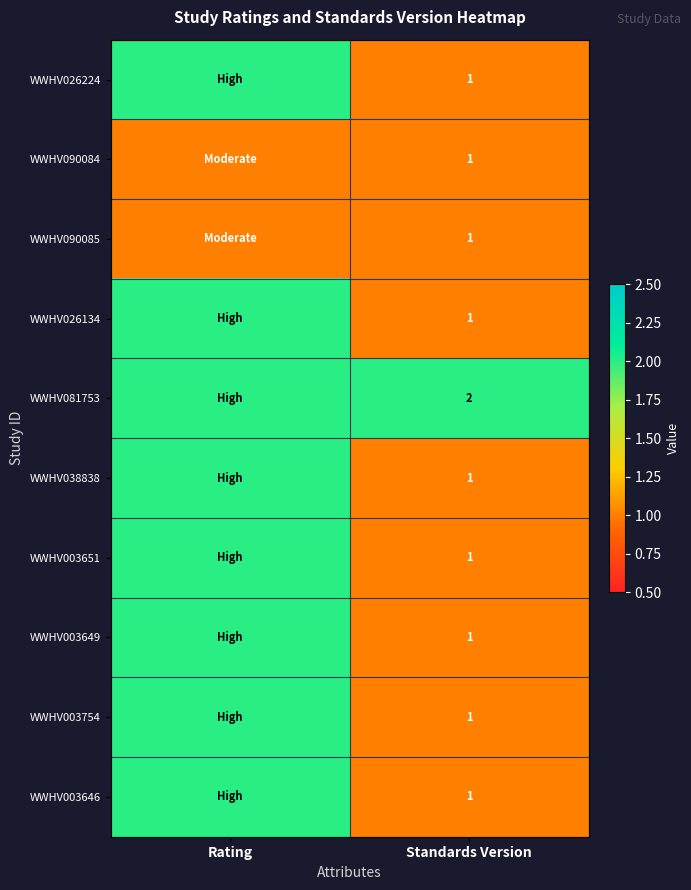

True or false: WWHV038838 has a value of 2 at Standards Version.

False